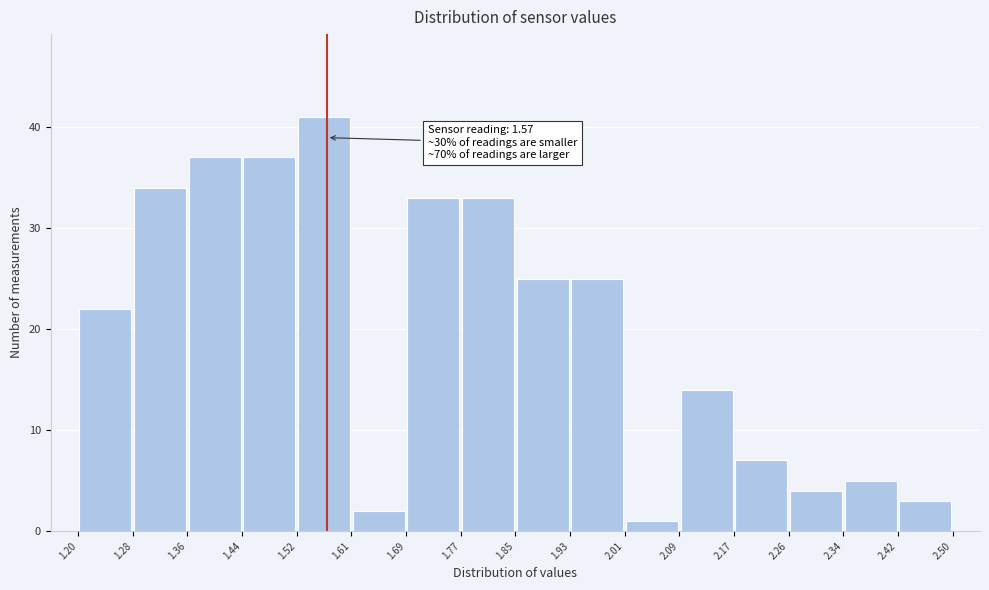

Over which range of the x-axis is the bar tallest?

1.52 to 1.61